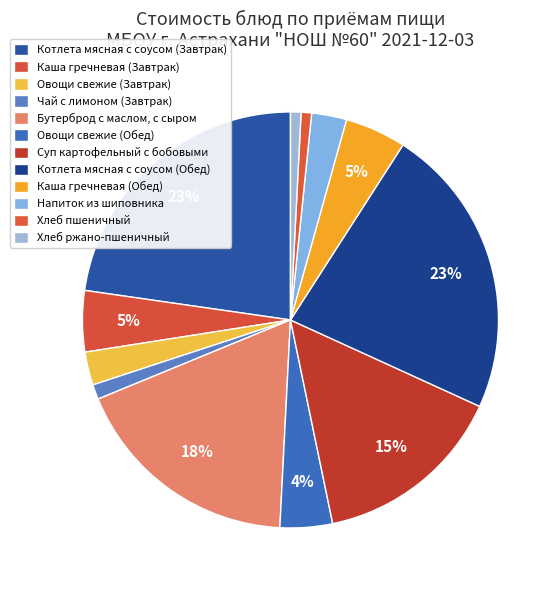

What percentage is NOT represented by Каша гречневая (Обед)?

95.3%